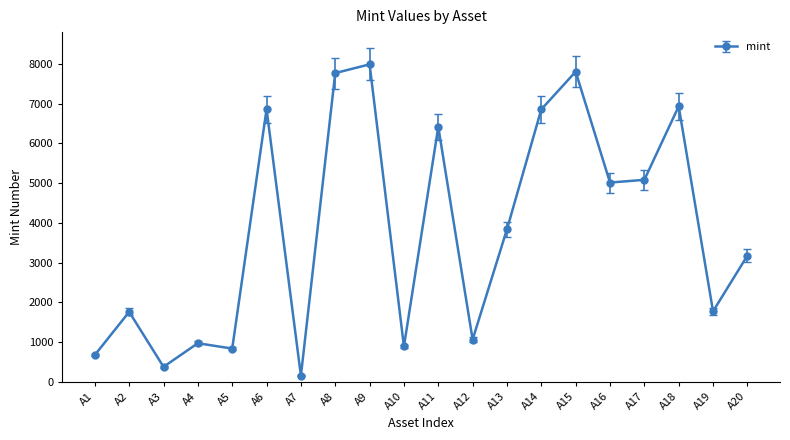

How many points are higher than both their immediate neighbors (excluding endpoints)?

7